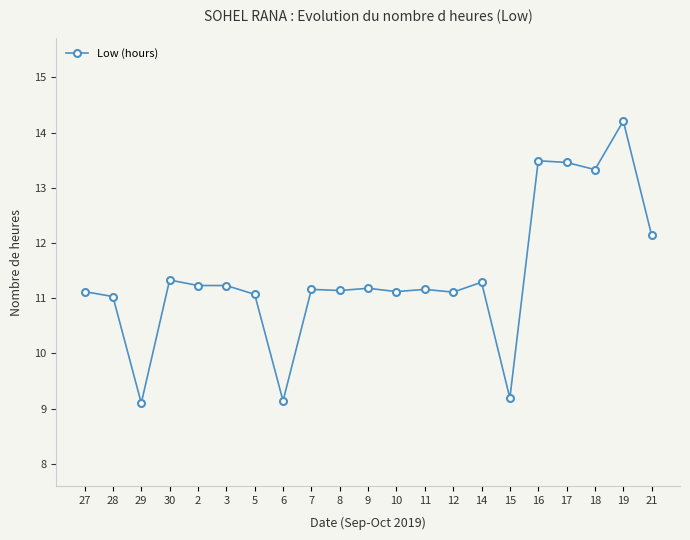

What is the maximum value shown in the chart?

14.2